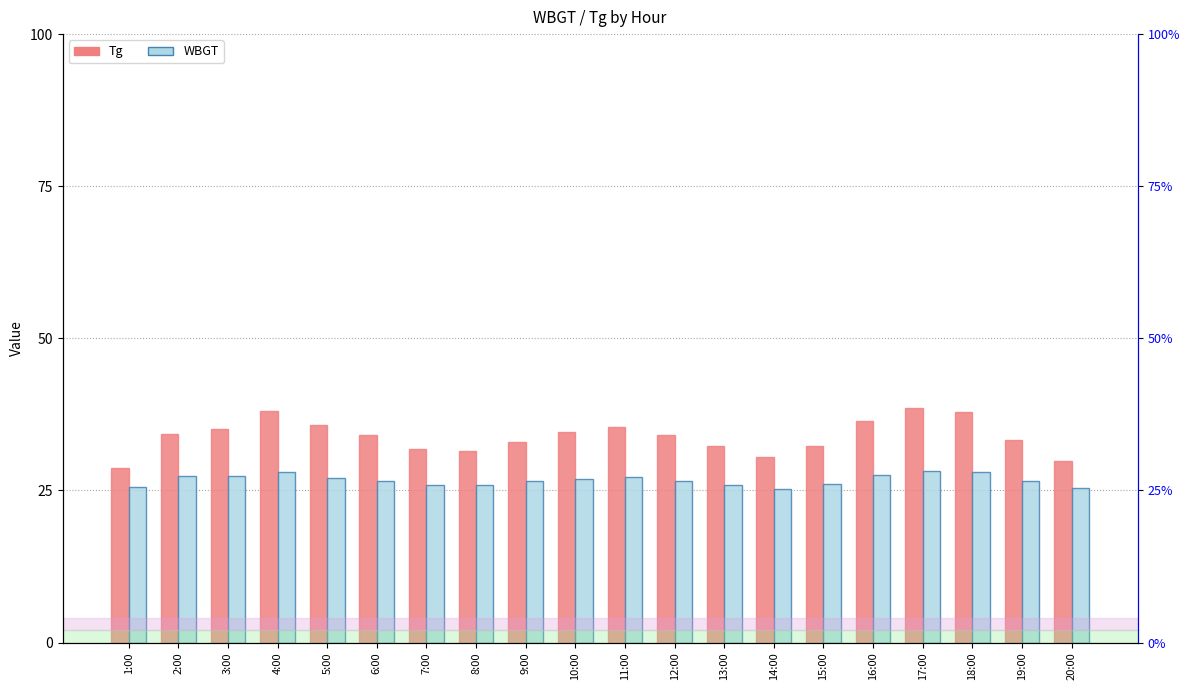

Are the bars horizontal?

No